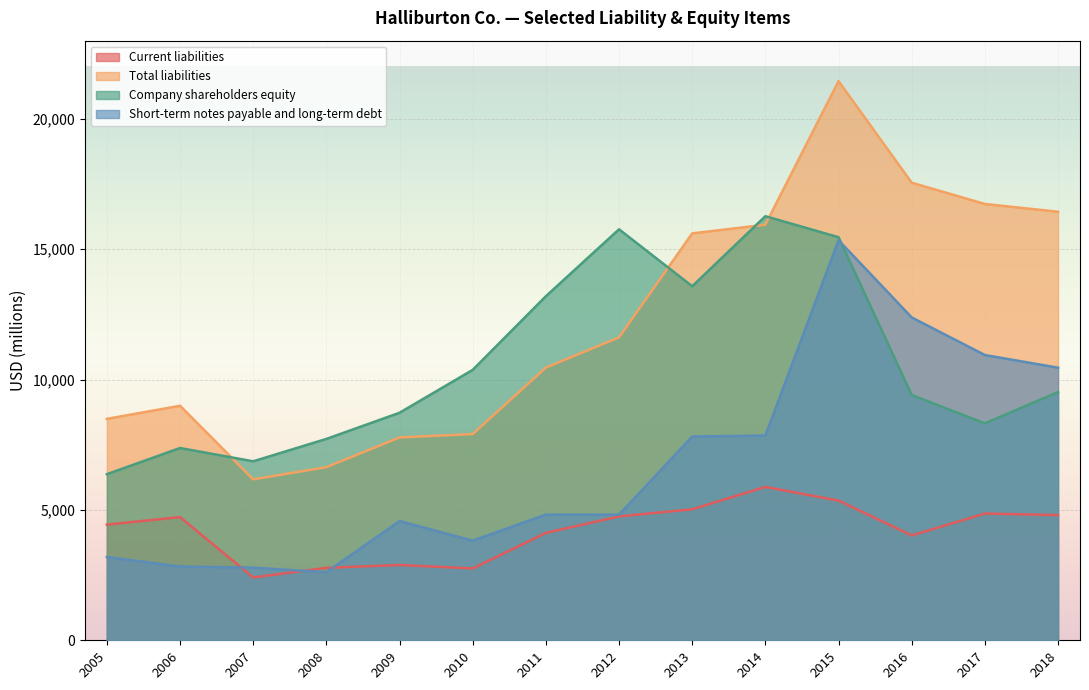

At how many categories does at least one series exceed 2979?

14